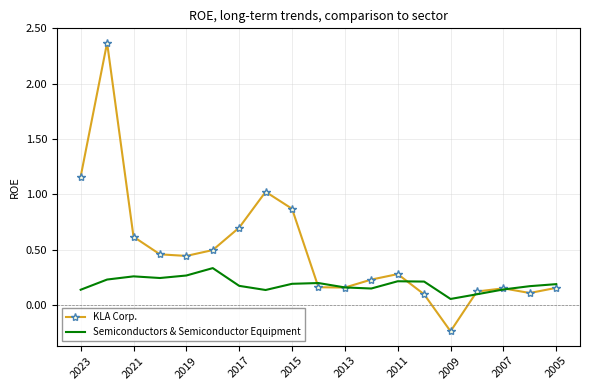

What are all the series names shown in the legend?

KLA Corp., Semiconductors & Semiconductor Equipment